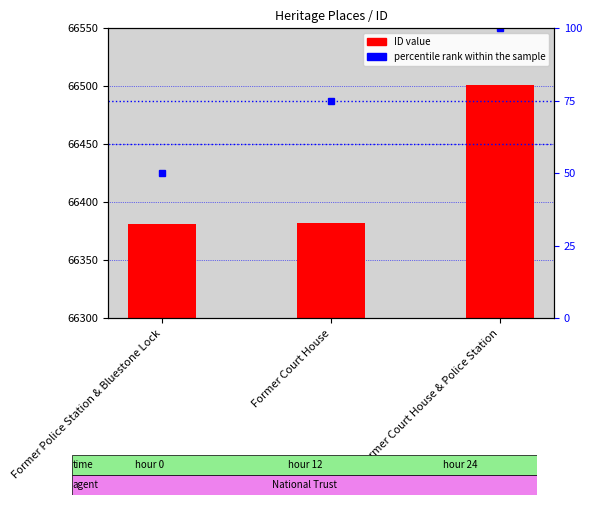

Which series has the widest spread of values?

ID value